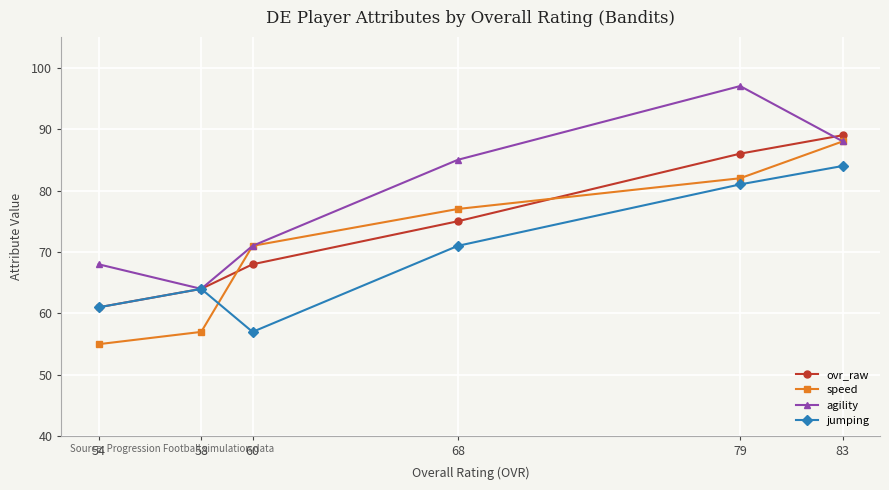

What is the difference between the speed values at 83 and 58?

31